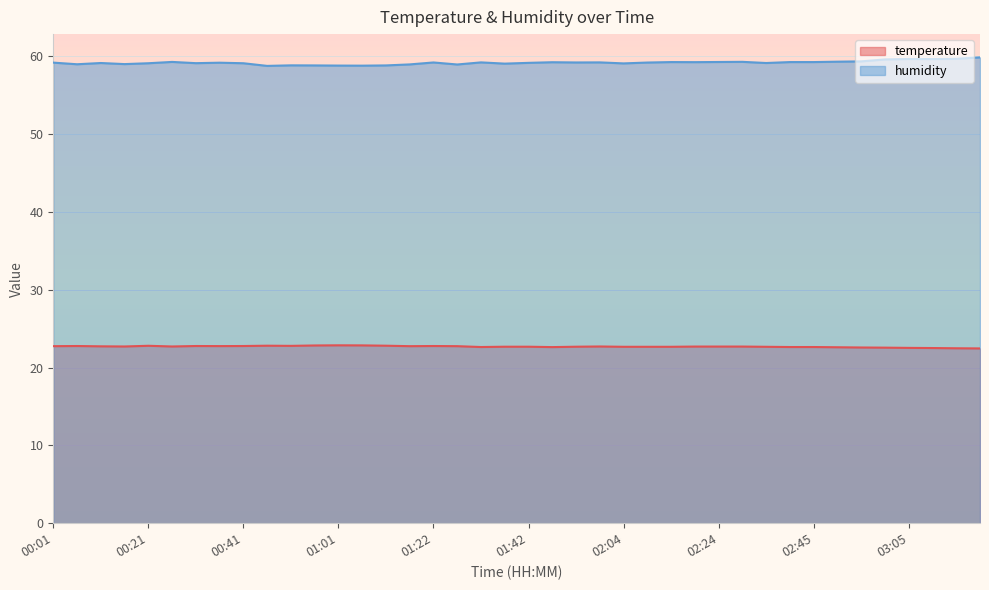

What is the difference between the maximum and minimum values in the humidity series?

1.1